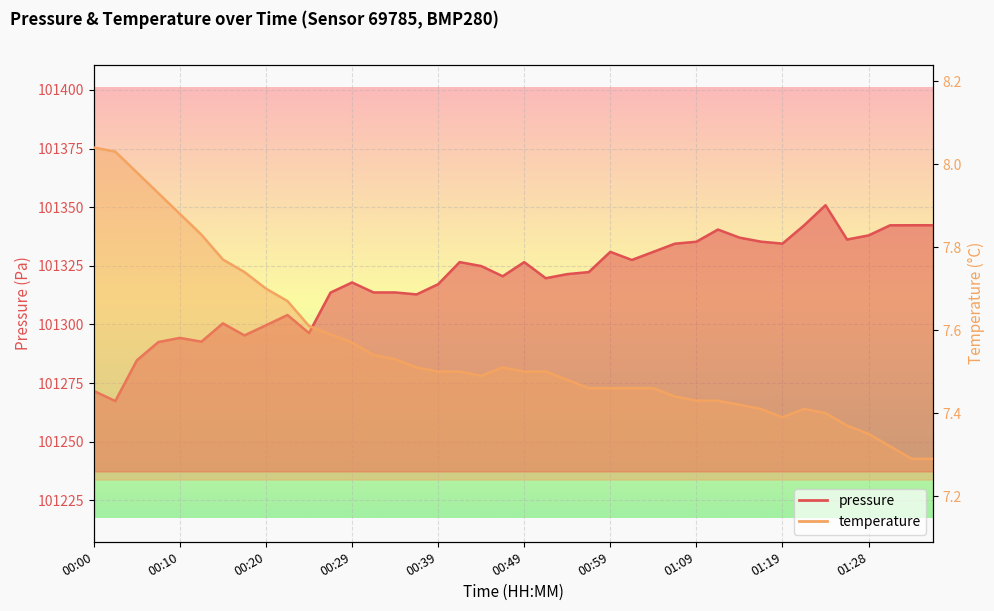

At which label does pressure first exceed 101322?

00:42